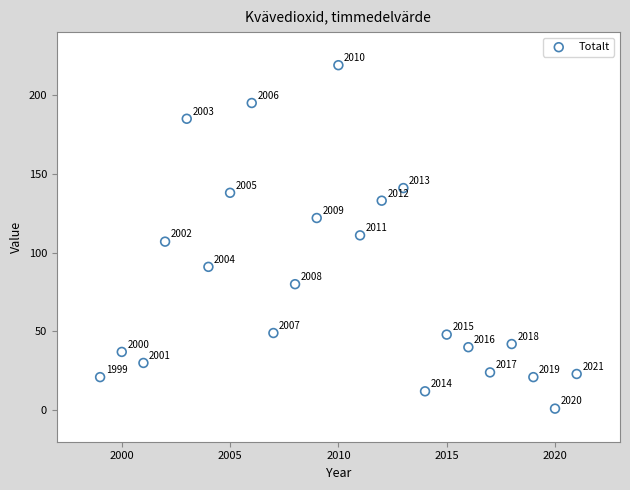

What is the range of X values (max minus min)?

22